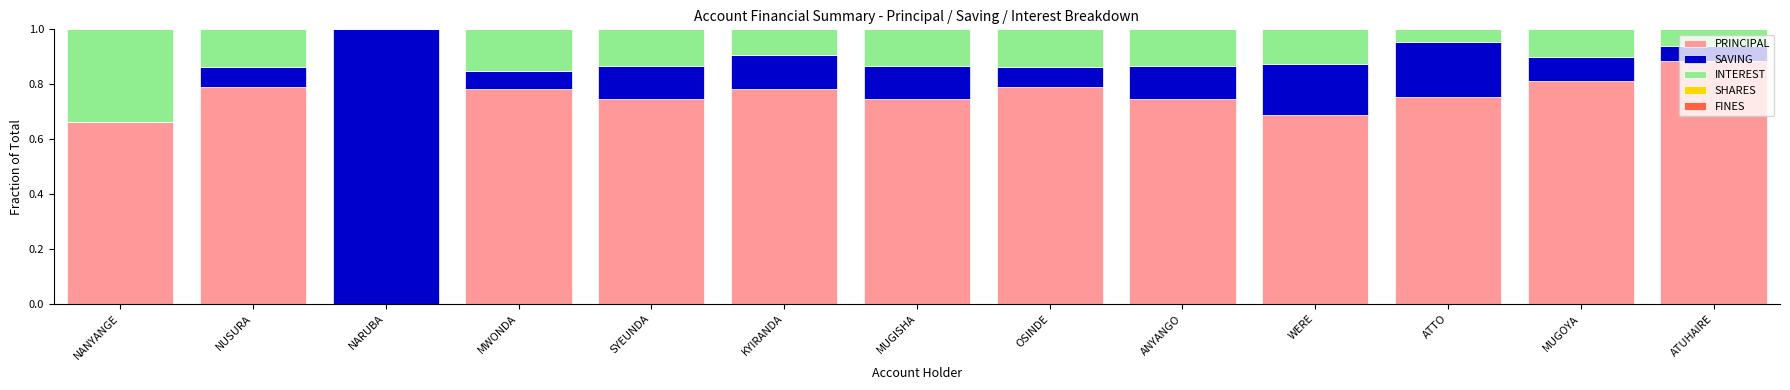

Is it true that PRINCIPAL equals 1.1 at MWONDA?

False